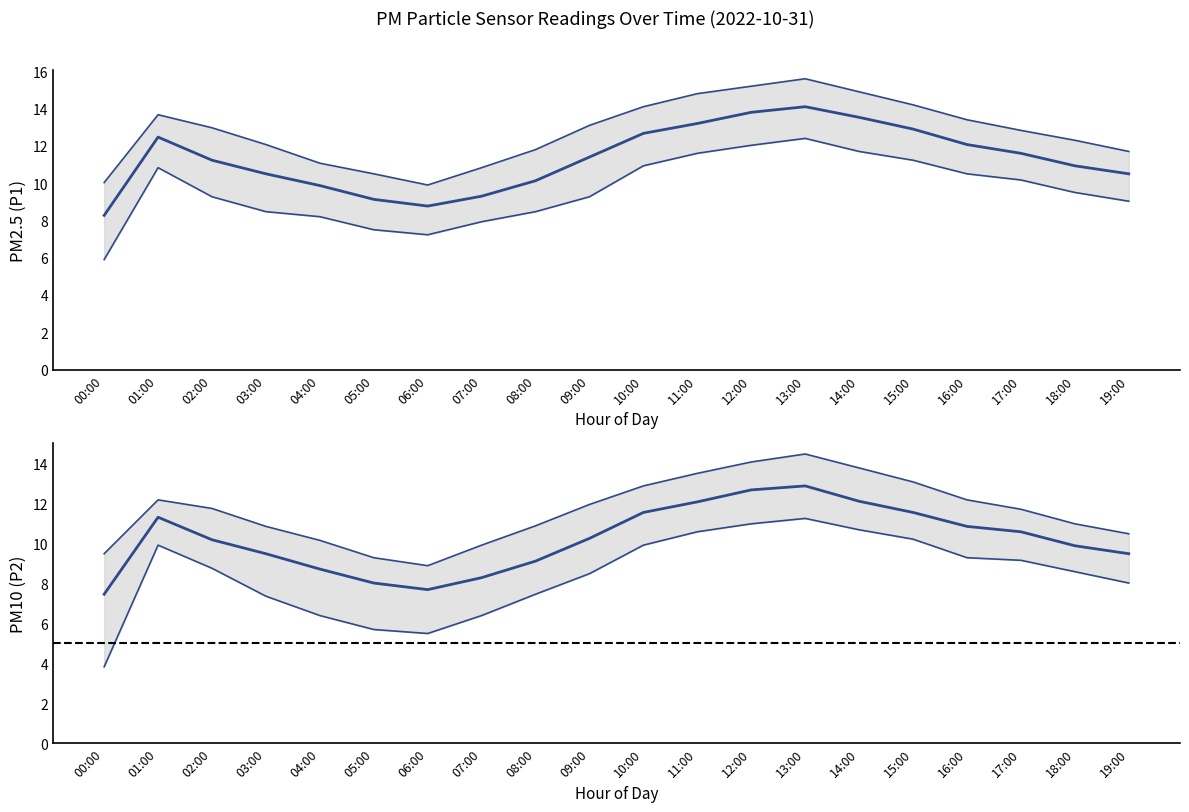

The P2 series shows 12.9 at 10:00. True or false?

True